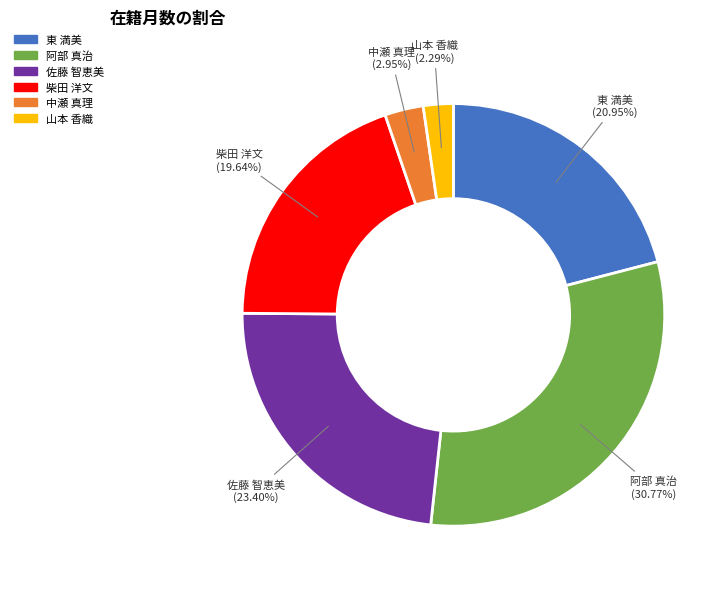

To the nearest percent, what is the difference between the largest and smallest slice percentages?

28%